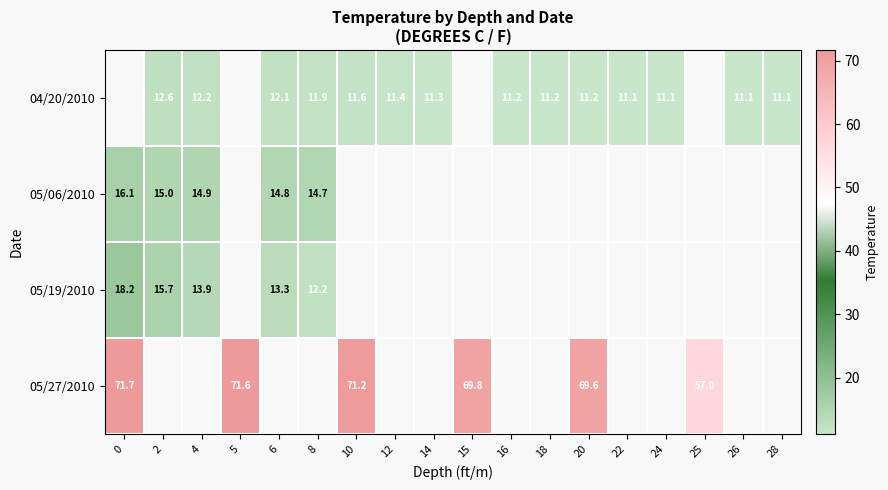

What is the minimum value shown in the chart?

11.1